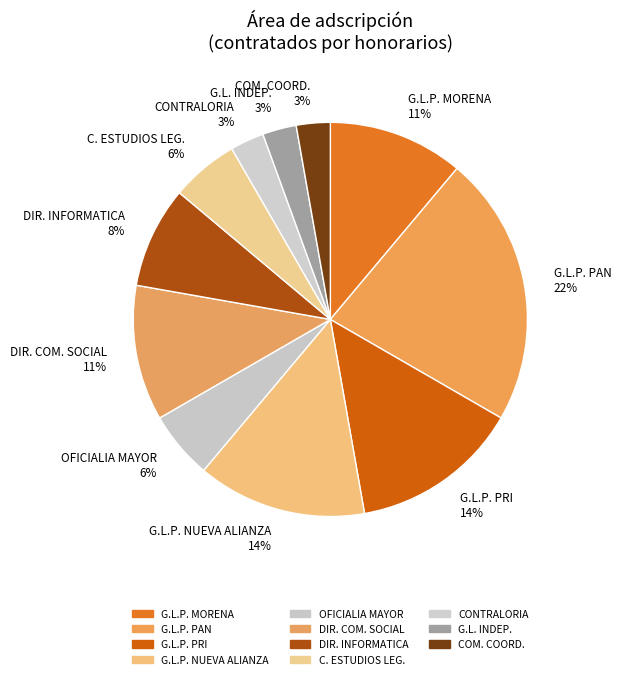

Combined, do G.L.P. PRI and G.L.P. MORENA account for over 50%?

No